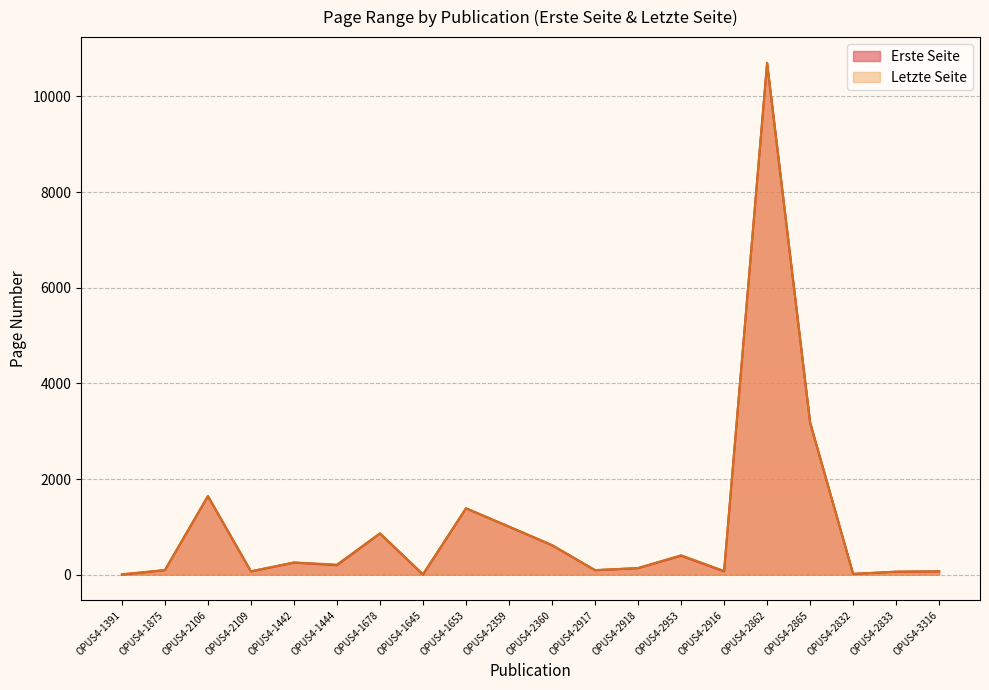

How many data points in Erste Seite are less than 199?

10